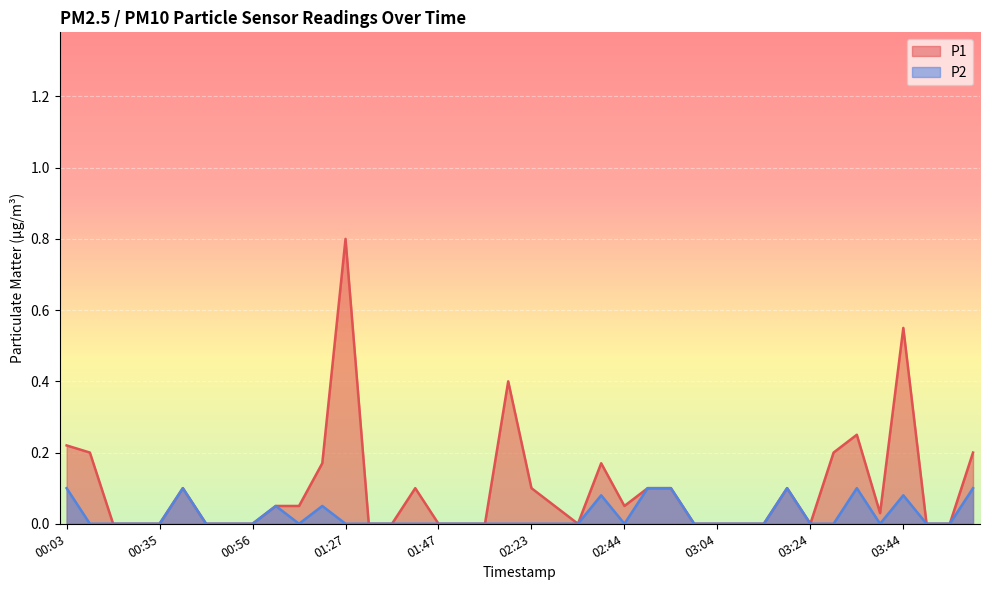

Is it true that P1 equals 0.1 at 03:19?

True